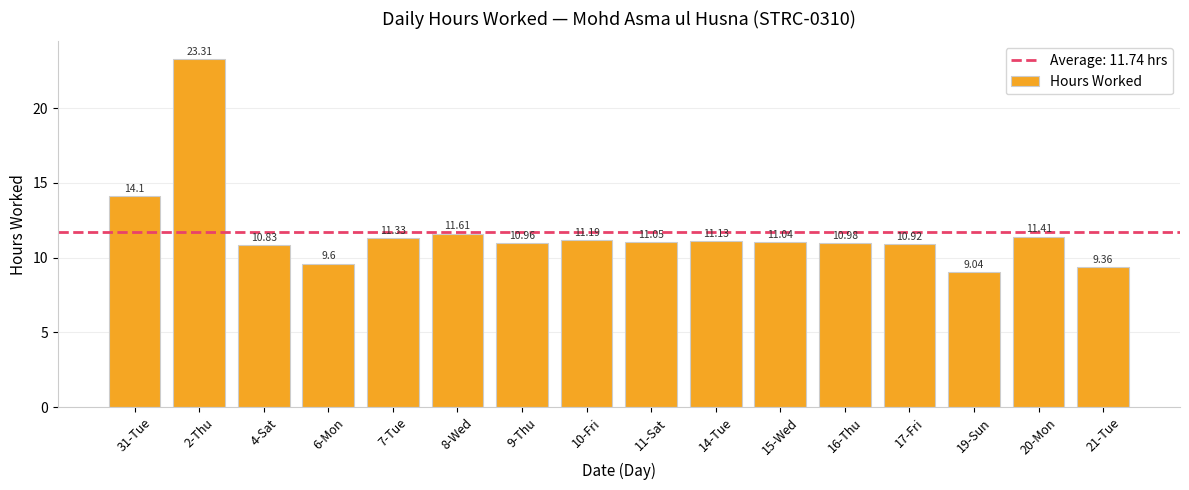

At which label does the data first exceed 11?

31-Tue